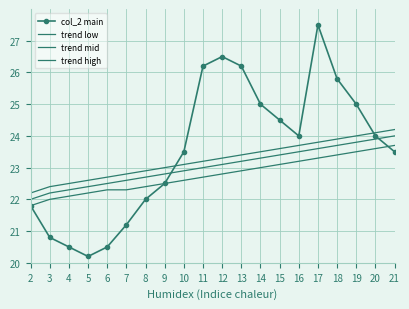

Which series has the widest spread of values?

col_2 main